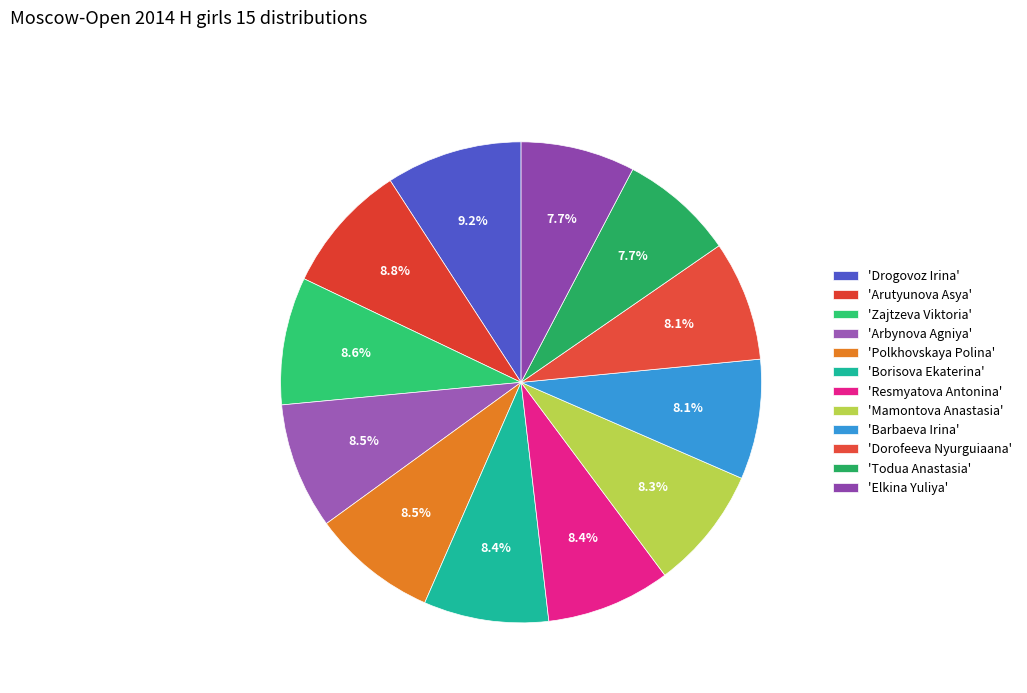

What is the largest slice in the pie chart?

Drogovoz Irina